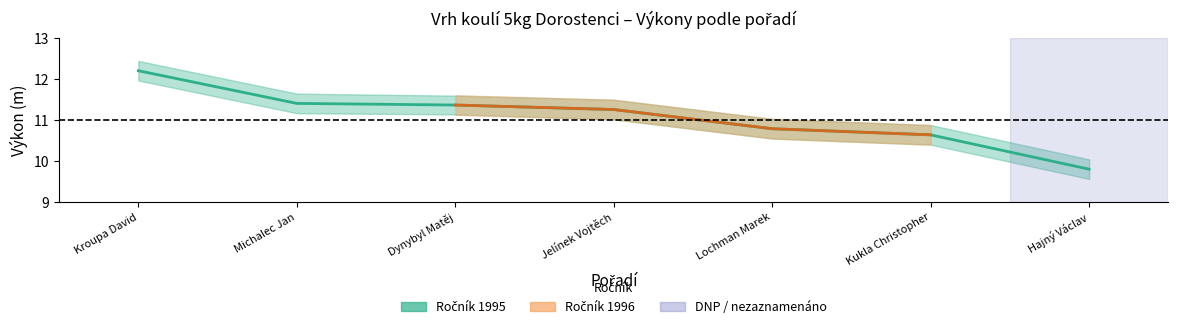

What is the label of the 3rd point from the left?

Lochman Marek